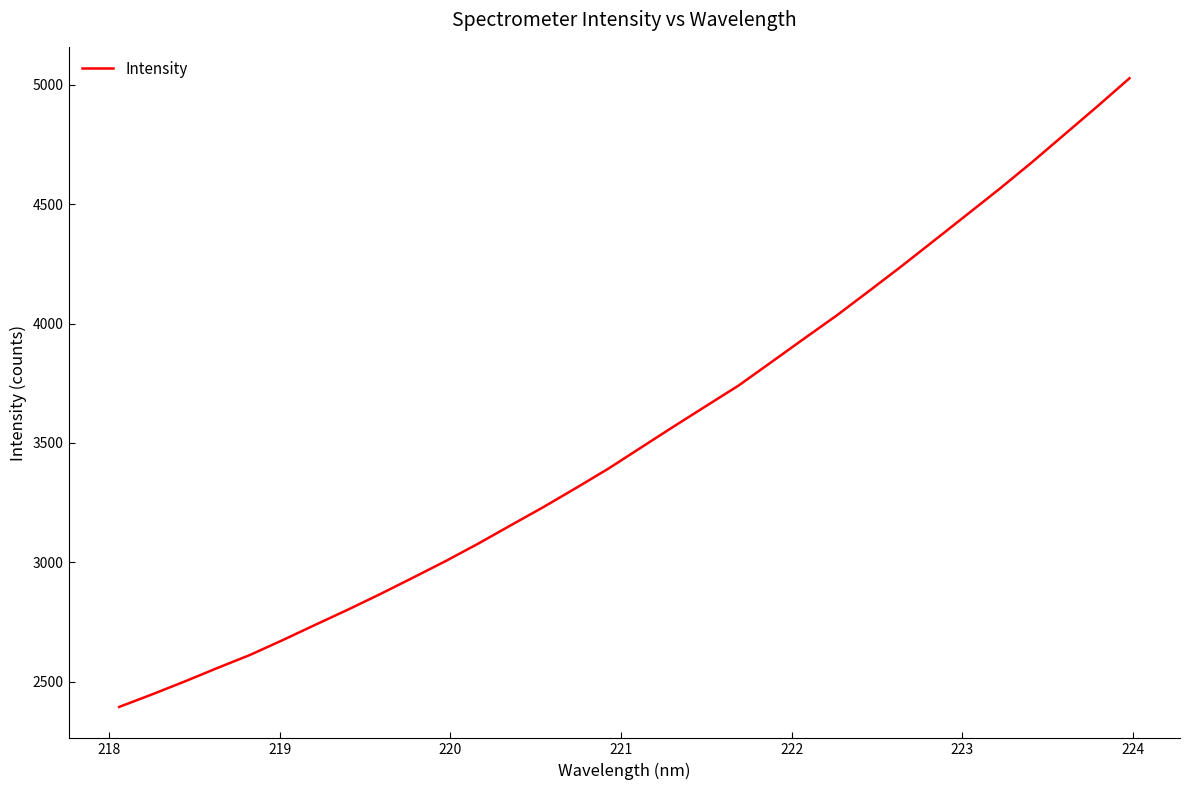

What is the greatest value displayed?

5026.9